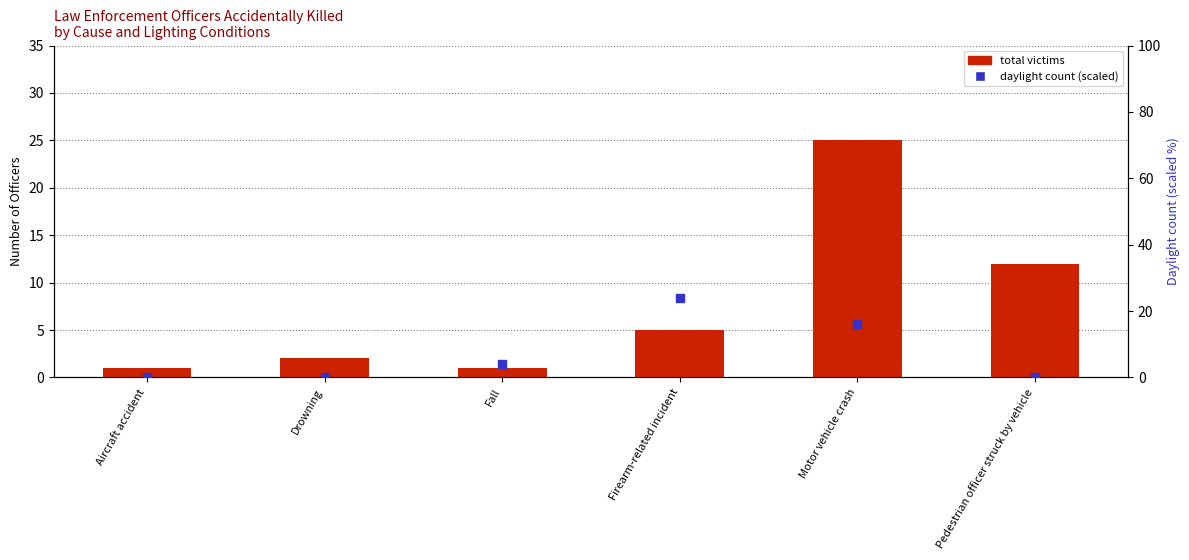

What is the total value across all series at Pedestrian officer struck by vehicle?

12